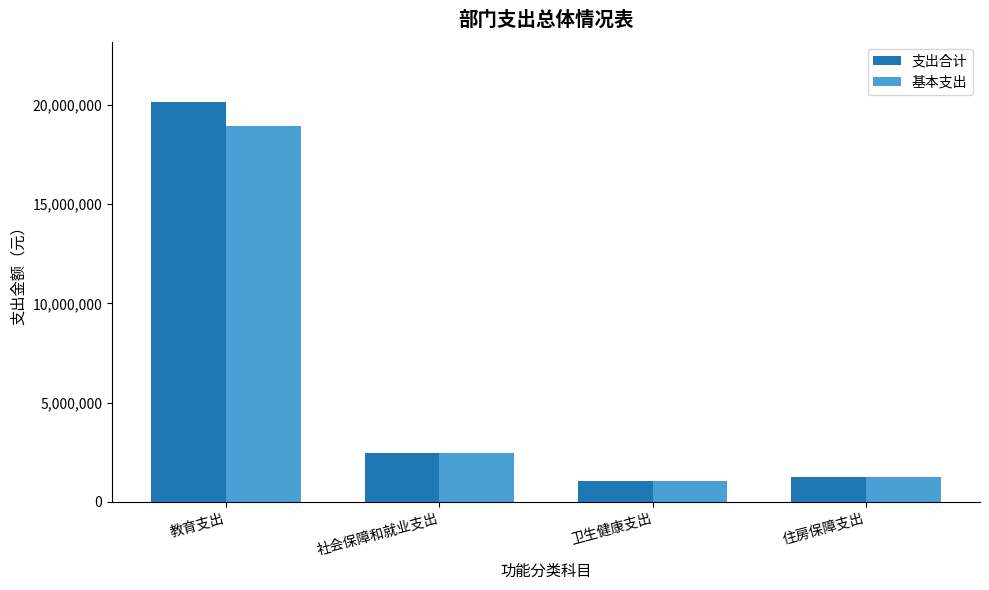

Count the number of categories in the chart.

4